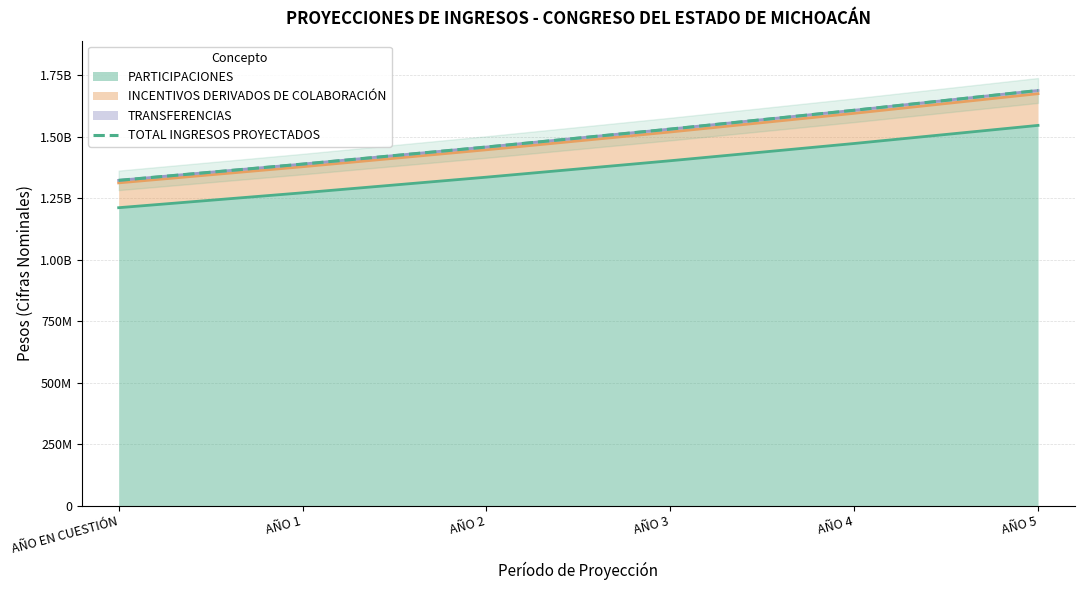

What is the difference between the maximum and minimum values?

365441886.6